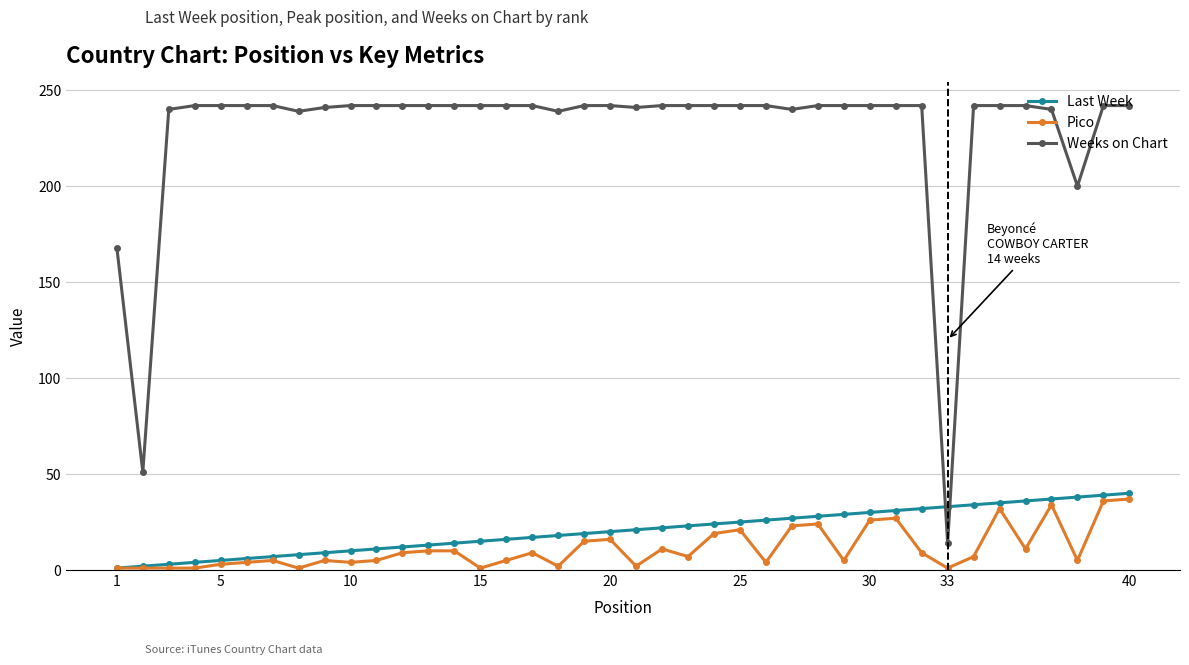

What is the value of the Pico point at the 5th from the left?

3